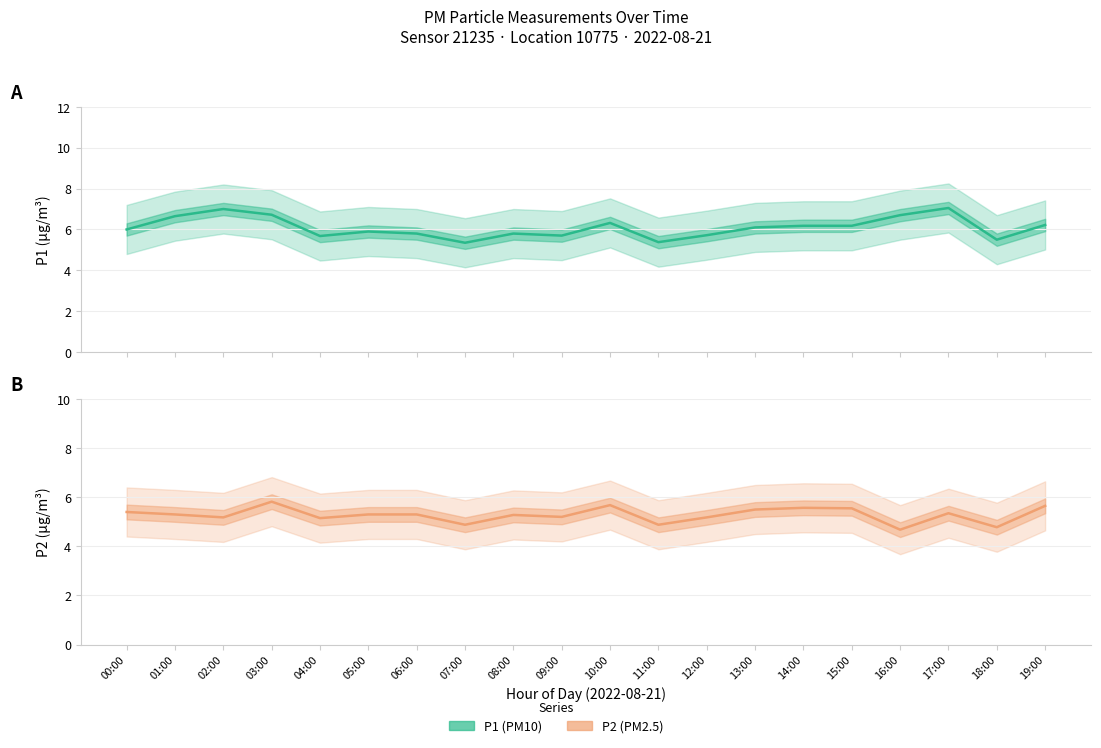

Reading right to left, transcribe all the data shown in this chart.

P1: 19:00=6.2	18:00=5.5	17:00=7.0	16:00=6.7	15:00=6.2	14:00=6.2	13:00=6.1	12:00=5.7	11:00=5.4	10:00=6.3	09:00=5.7	08:00=5.8	07:00=5.3	06:00=5.8	05:00=5.9	04:00=5.7	03:00=6.7	02:00=7.0	01:00=6.7	00:00=6.0
P2: 19:00=5.7	18:00=4.8	17:00=5.3	16:00=4.7	15:00=5.5	14:00=5.6	13:00=5.5	12:00=5.2	11:00=4.9	10:00=5.7	09:00=5.2	08:00=5.3	07:00=4.9	06:00=5.3	05:00=5.3	04:00=5.2	03:00=5.8	02:00=5.2	01:00=5.3	00:00=5.4